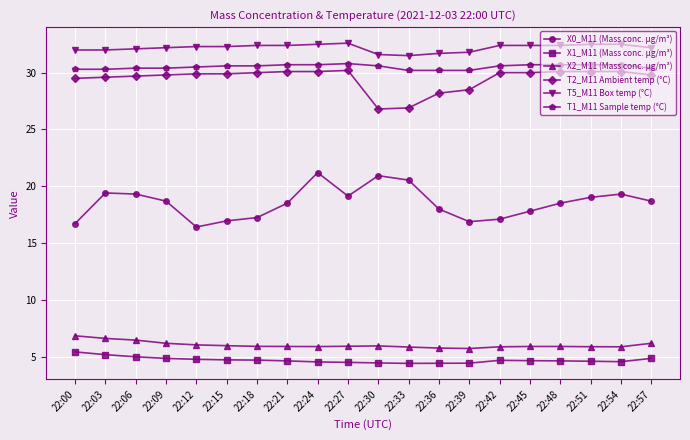

What is the spread (max minus min) of values at 22:18?

27.7